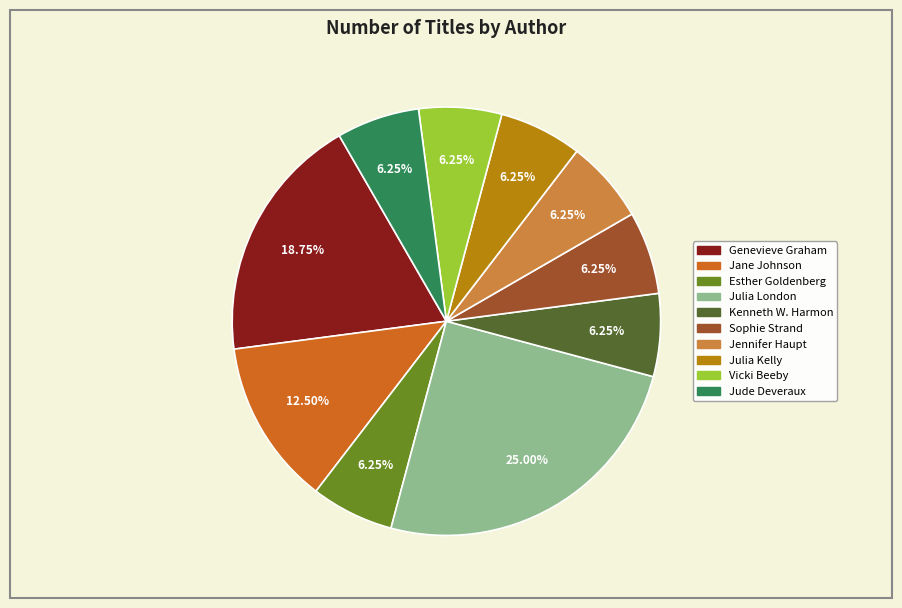

Is there any slice that represents more than half of the pie?

No